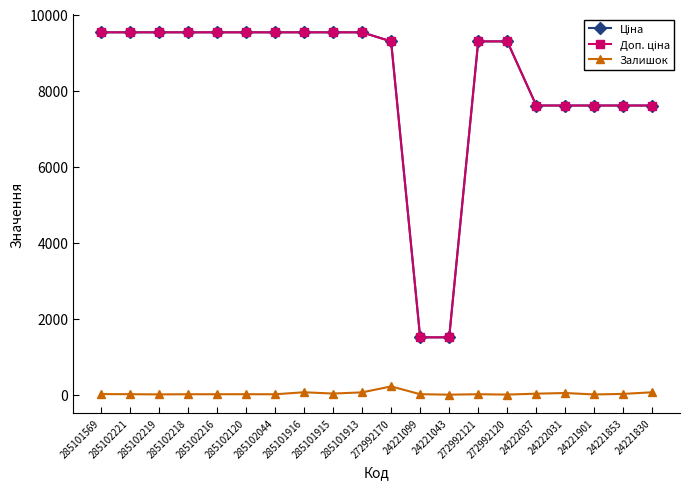

How many lines are shown in the chart?

3